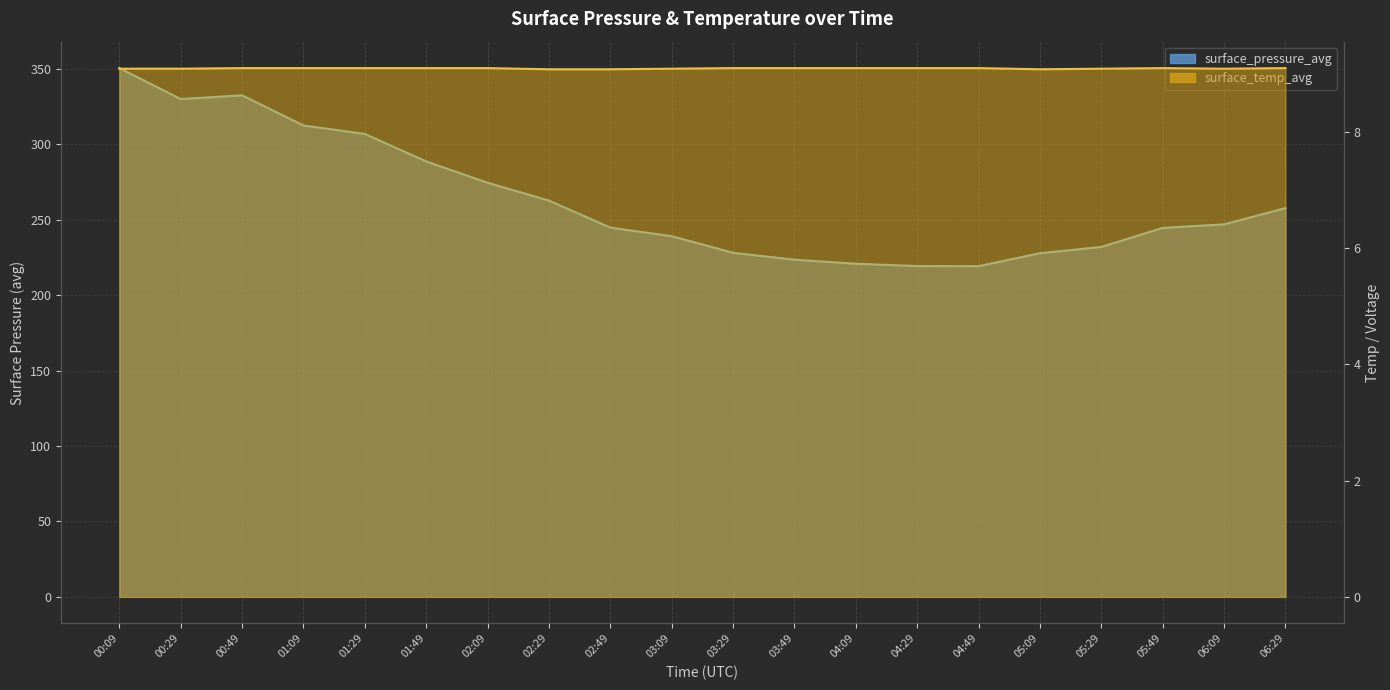

Rank the series by their maximum value, from highest to lowest.

surface_pressure_avg, surface_temp_avg